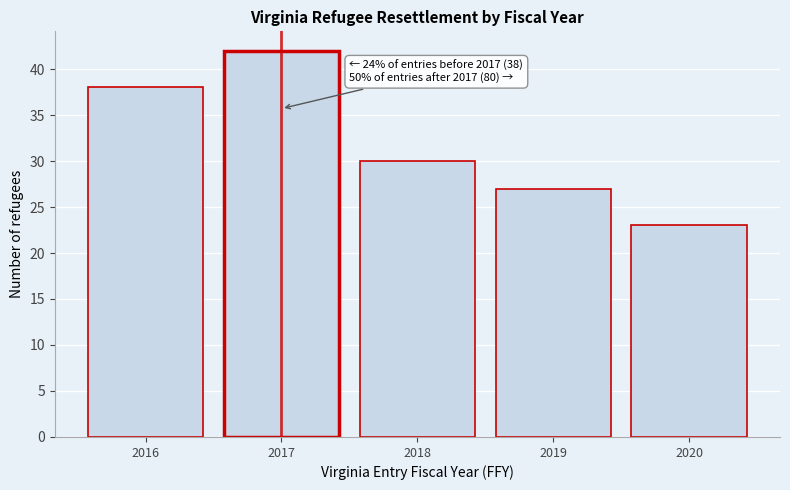

Reading left to right, transcribe all the data shown in this chart.

38	42	30	27	23